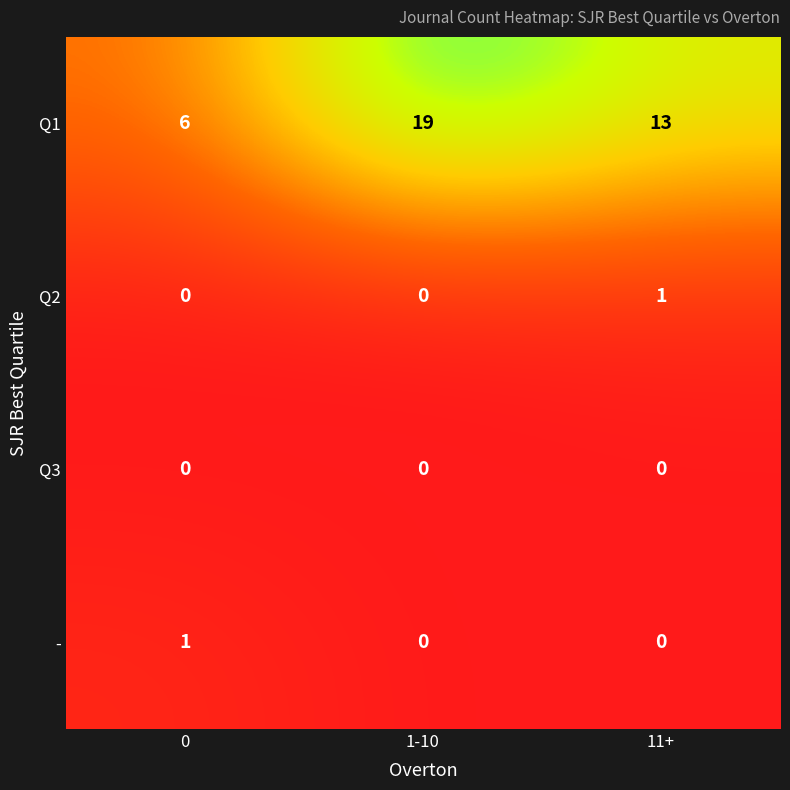

What is the difference between the Q1 values at 11+ and 1-10?

6